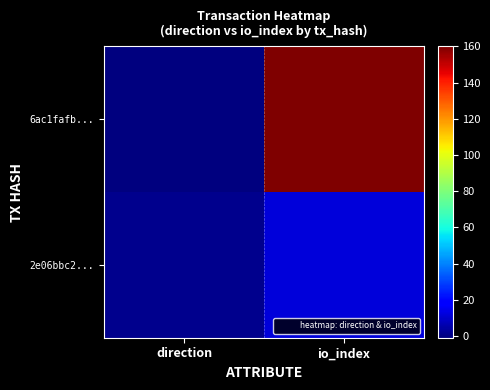

List the series in order of their overall mean, lowest first.

2e06bbc2..., 6ac1fafb...